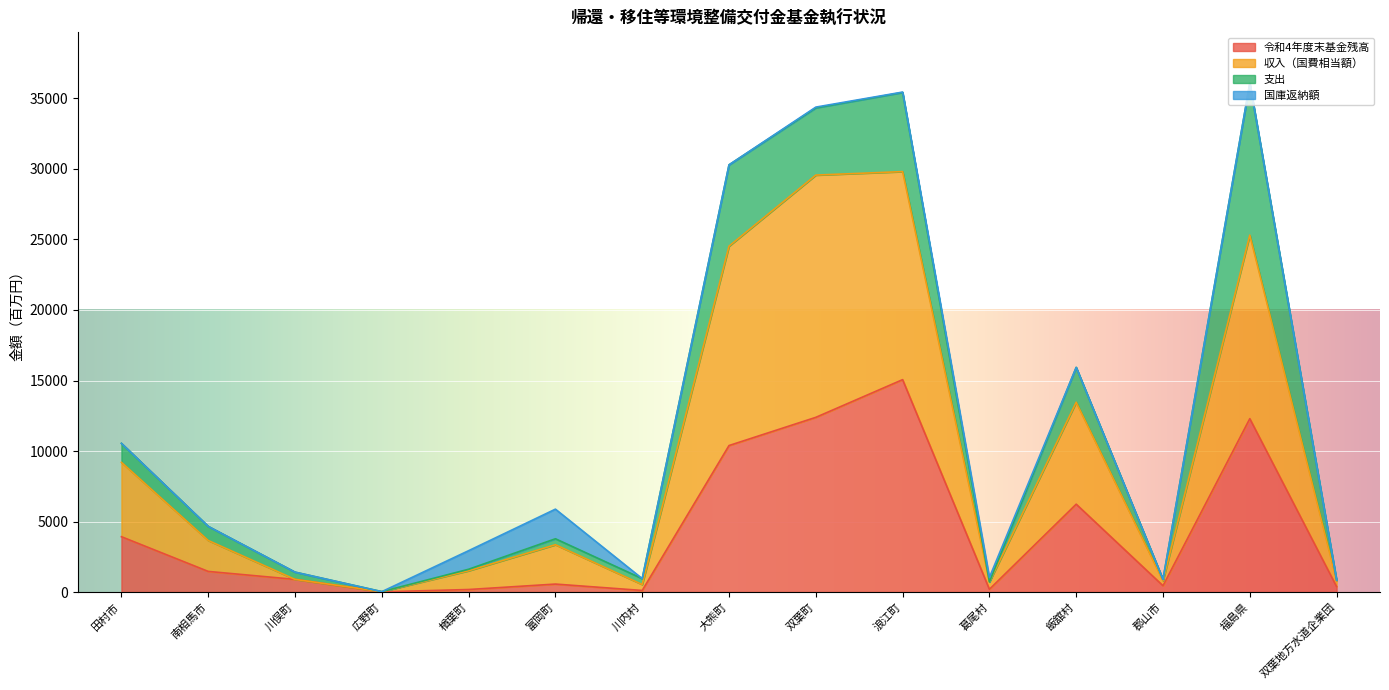

What is the minimum value shown in the chart?

15.1